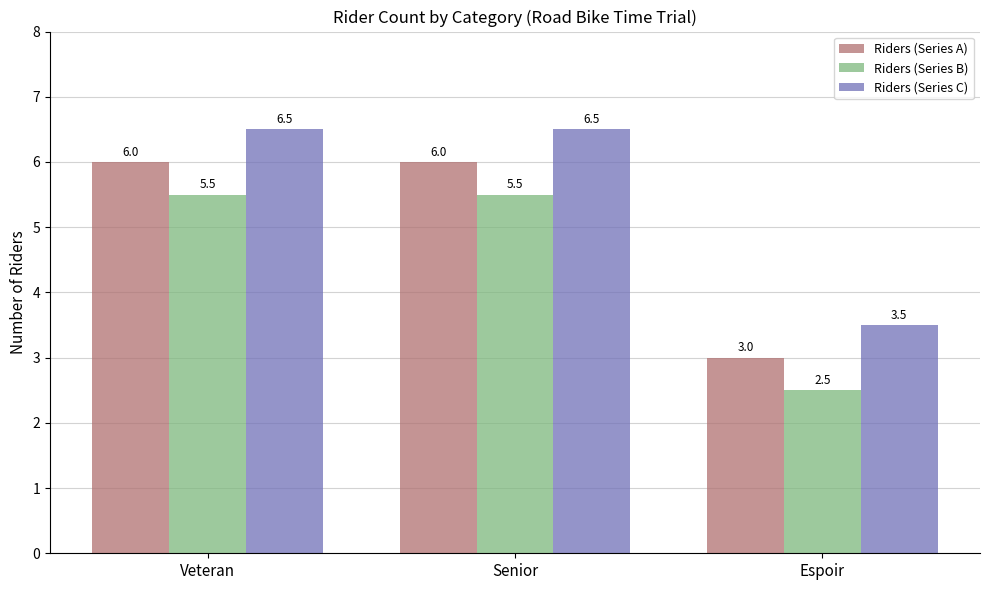

Rank the series by their average value, from highest to lowest.

Riders (Series C), Riders (Series A), Riders (Series B)